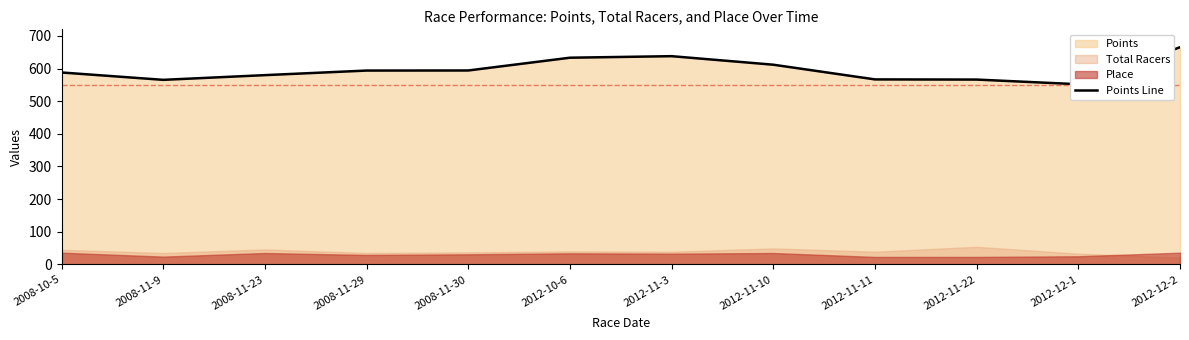

What is the change in value from 2008-11-30 to 2012-11-10?

+17.7